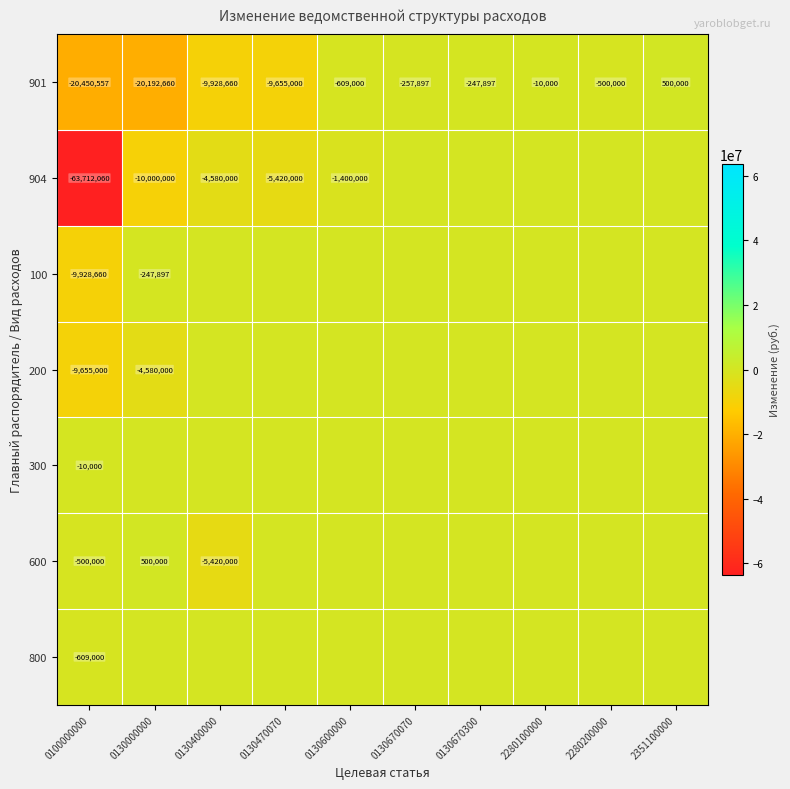

The 904 series shows -3757120 at 0130470070. True or false?

False